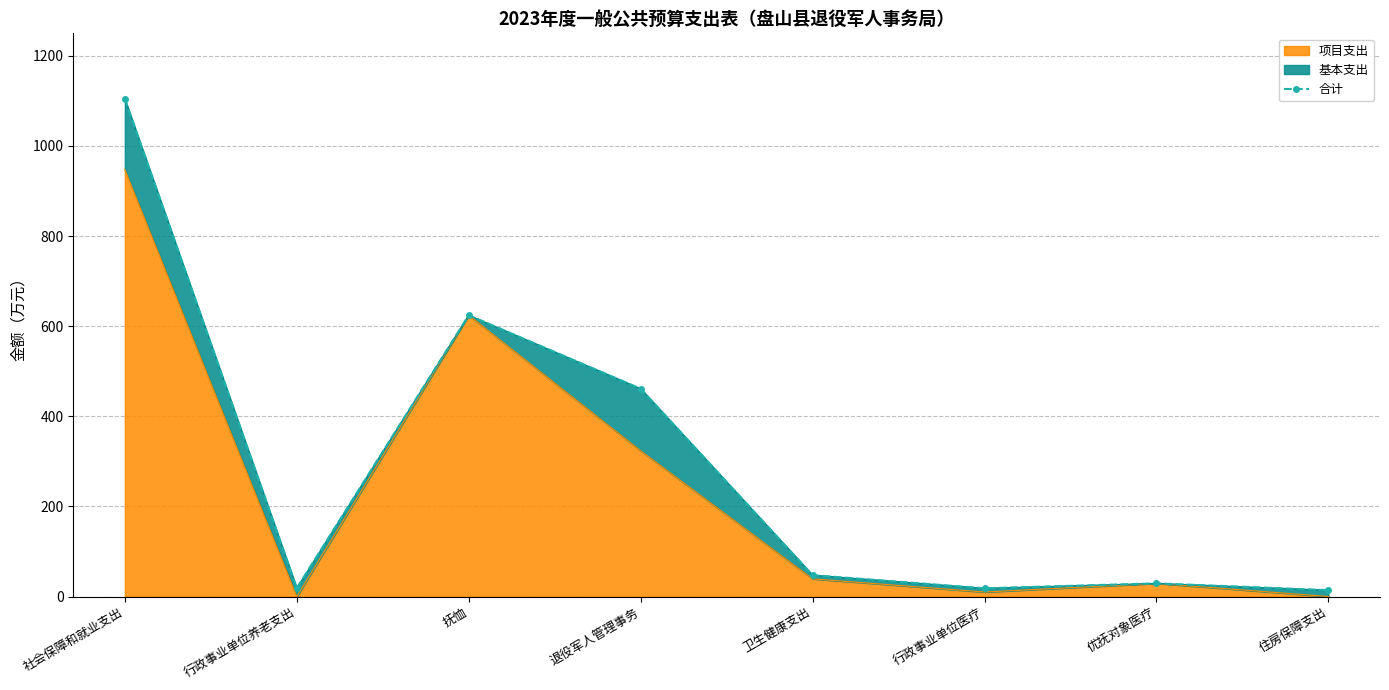

Where is the data nearest to the value 559?

抚恤